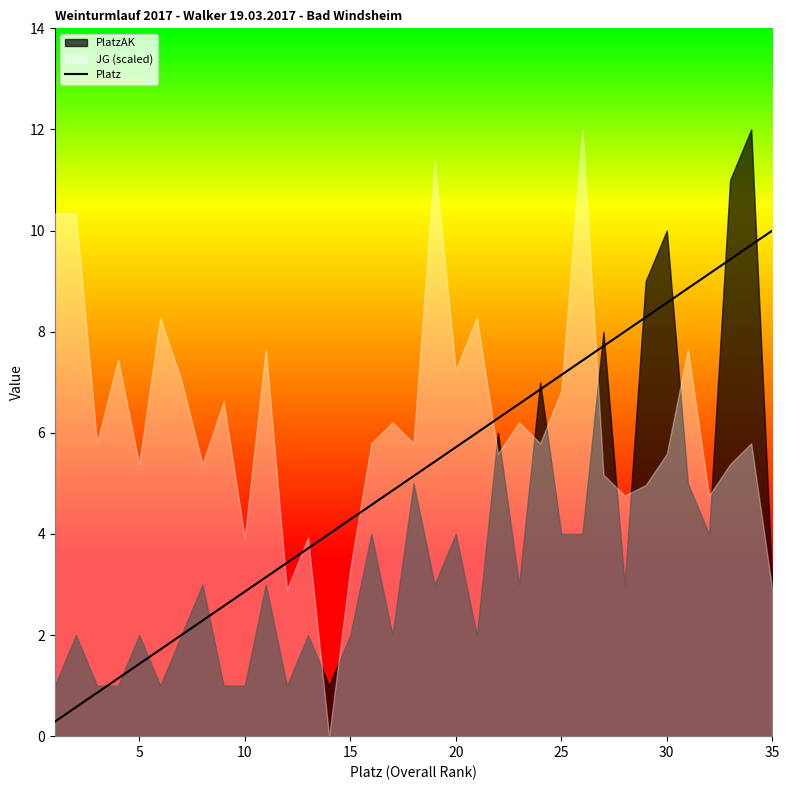

What is the maximum value for Platz?

10.0